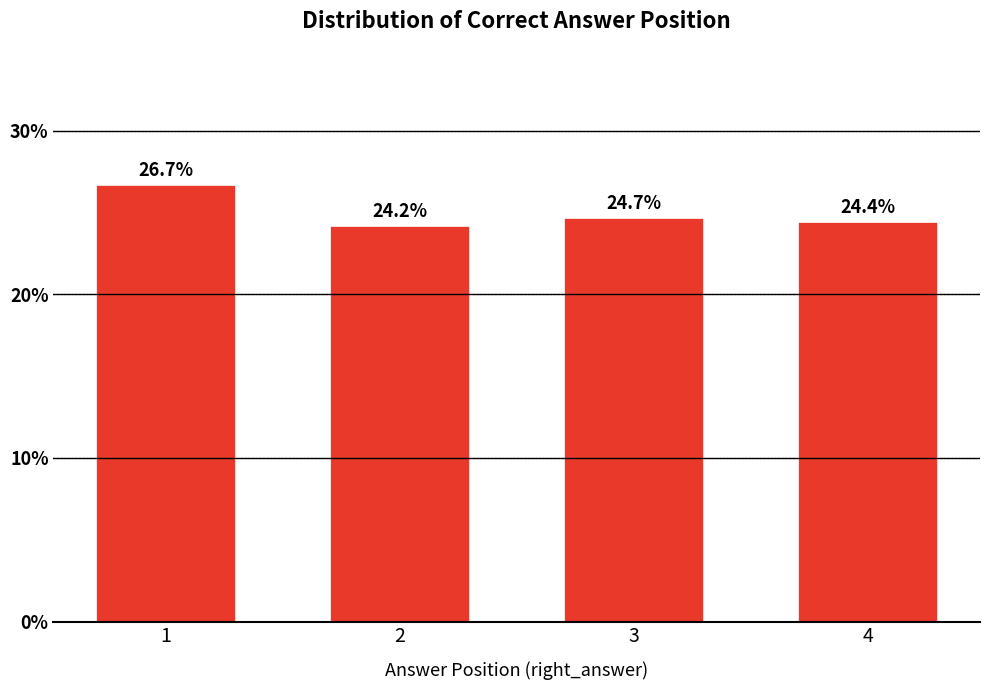

Reading left to right, what are all the values shown in this chart?

26.7	24.2	24.7	24.4